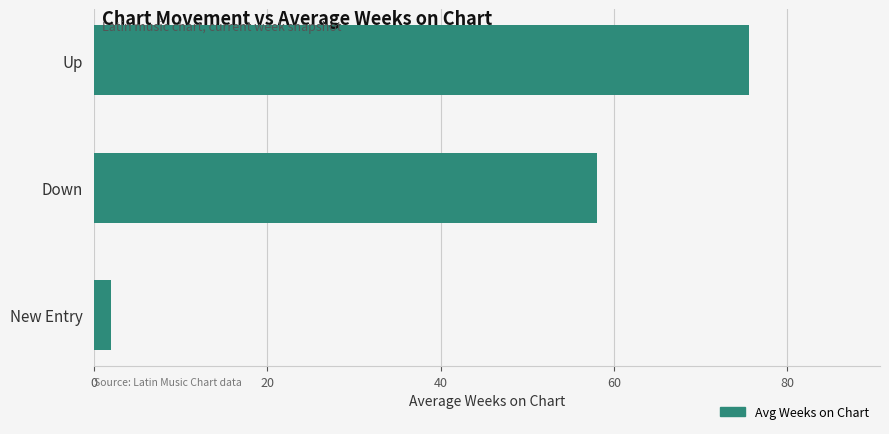

Rank the categories by value from highest to lowest.

Up, Down, New Entry